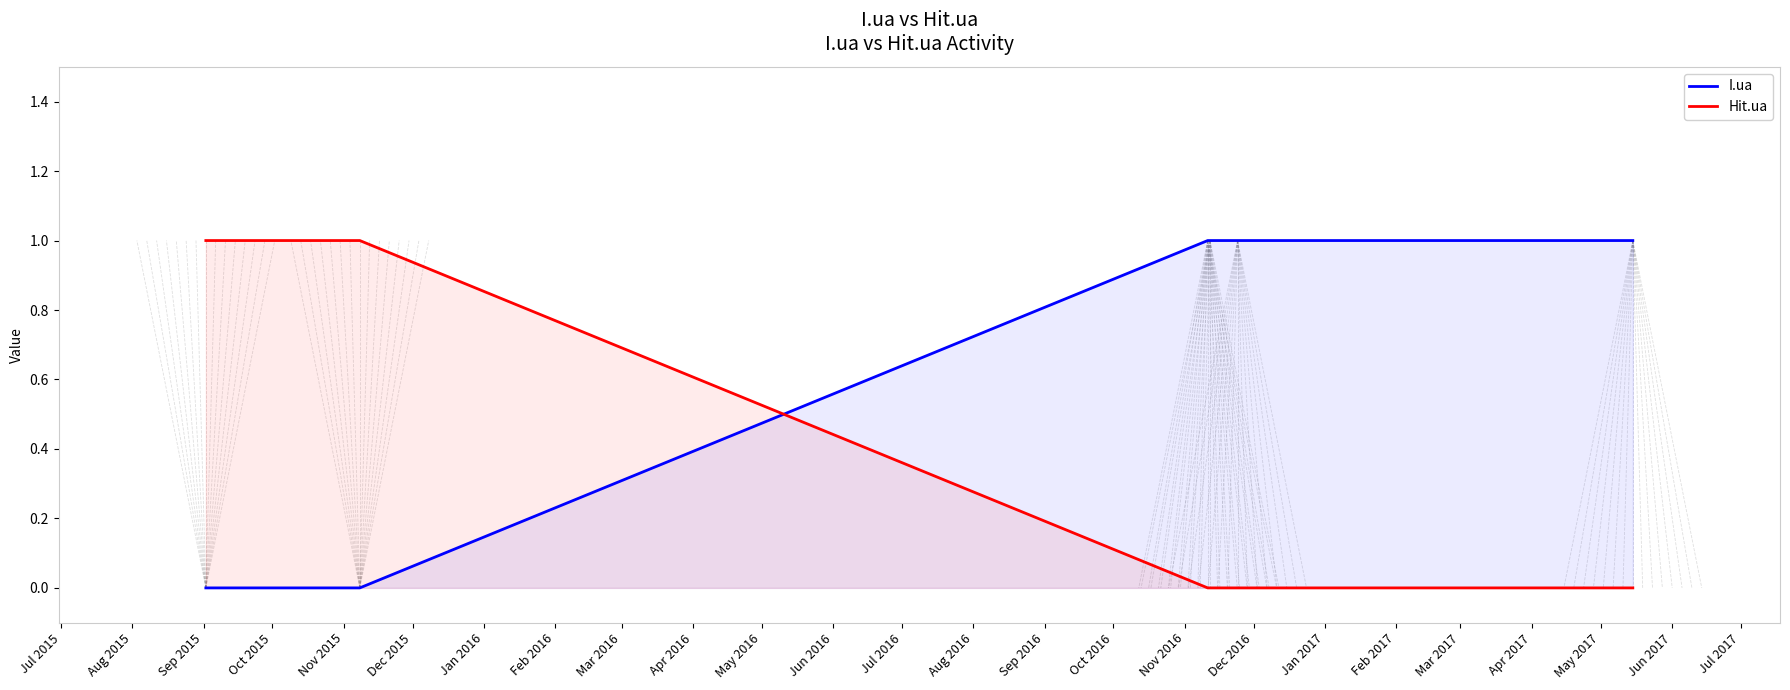

What is the difference between the second highest and minimum values in the Hit.ua series?

1